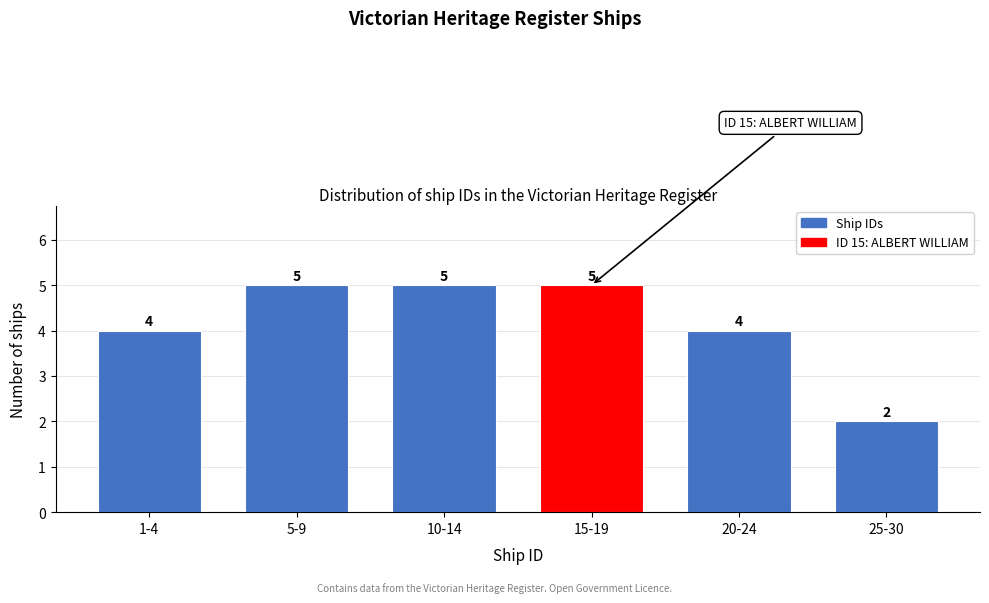

Reading left to right, what are all the values shown in this chart?

1-4=4	5-9=5	10-14=5	15-19=5	20-24=4	25-30=2